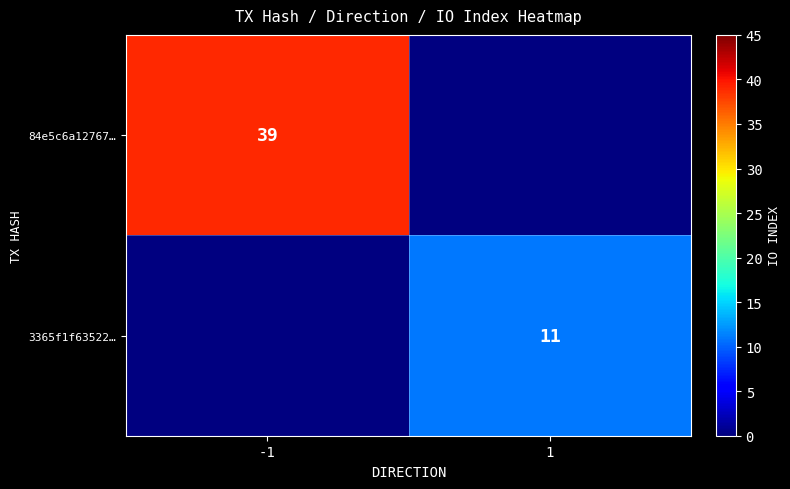

How many data points does each series have?

2